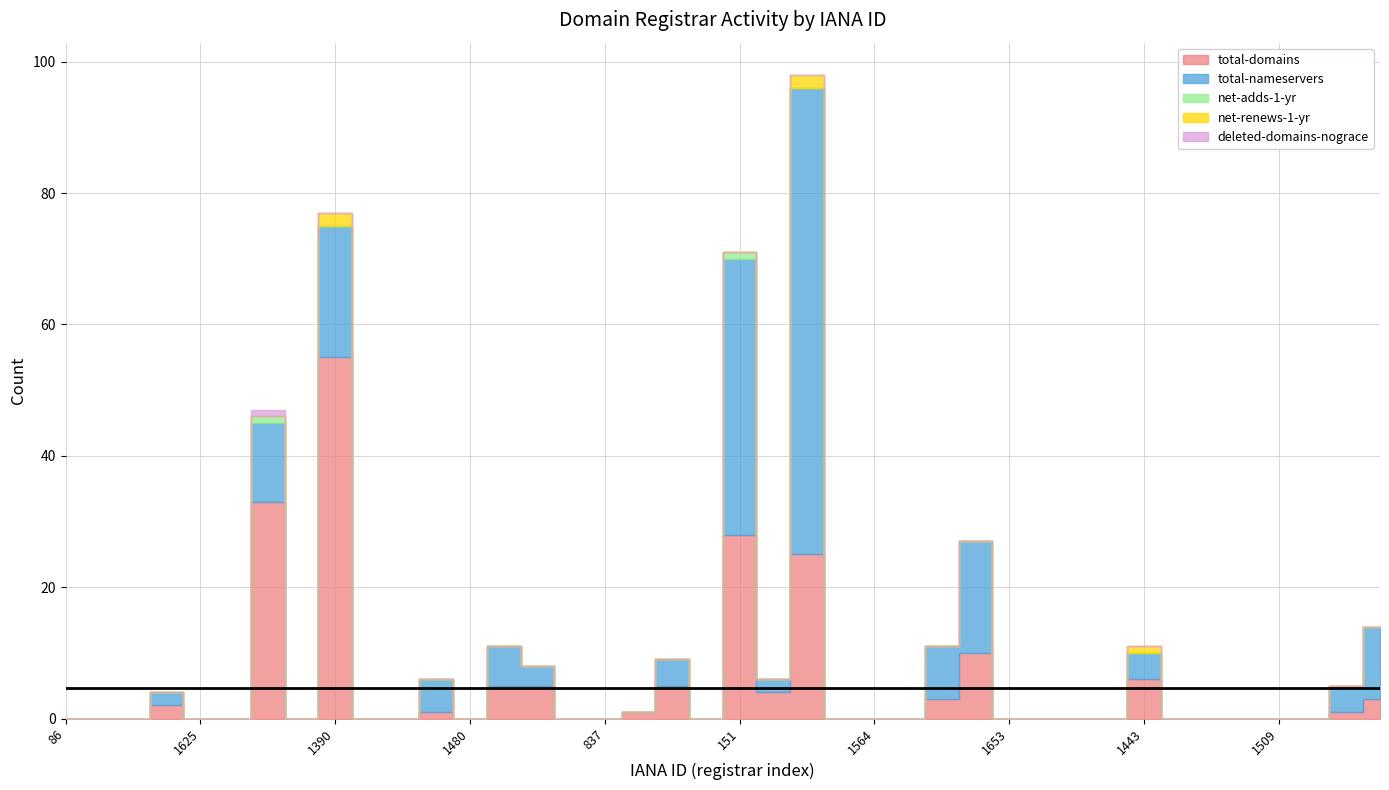

True or false: total-domains and deleted-domains-nograce intersect in this chart.

False